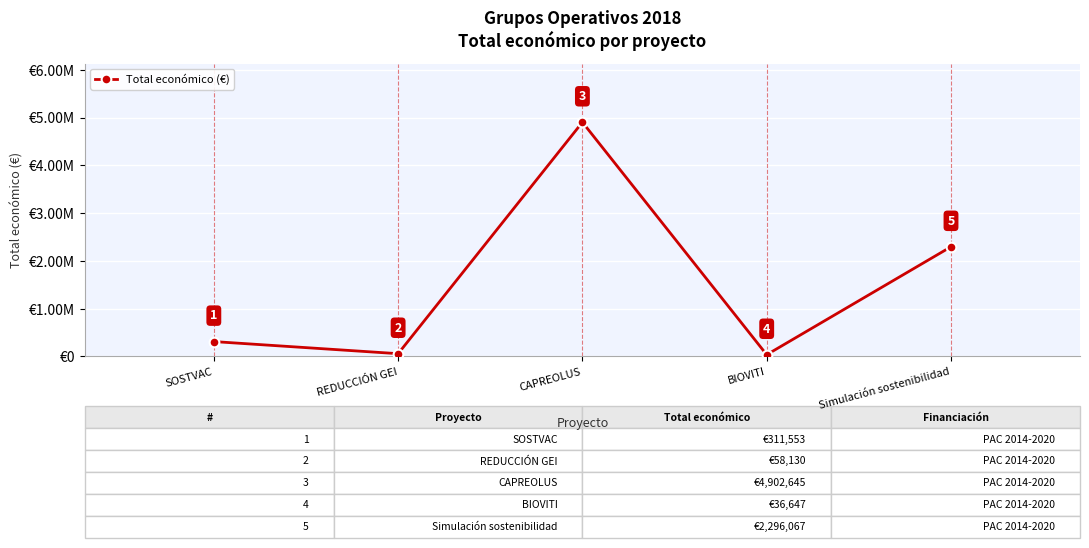

How many points are higher than both their immediate neighbors (excluding endpoints)?

1